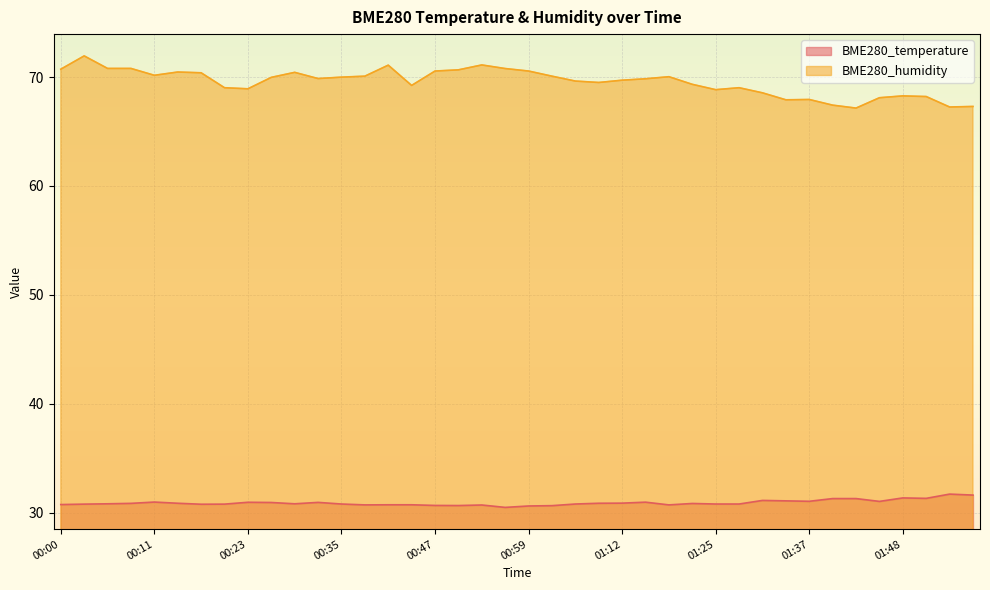

True or false: BME280_temperature and BME280_humidity intersect in this chart.

False